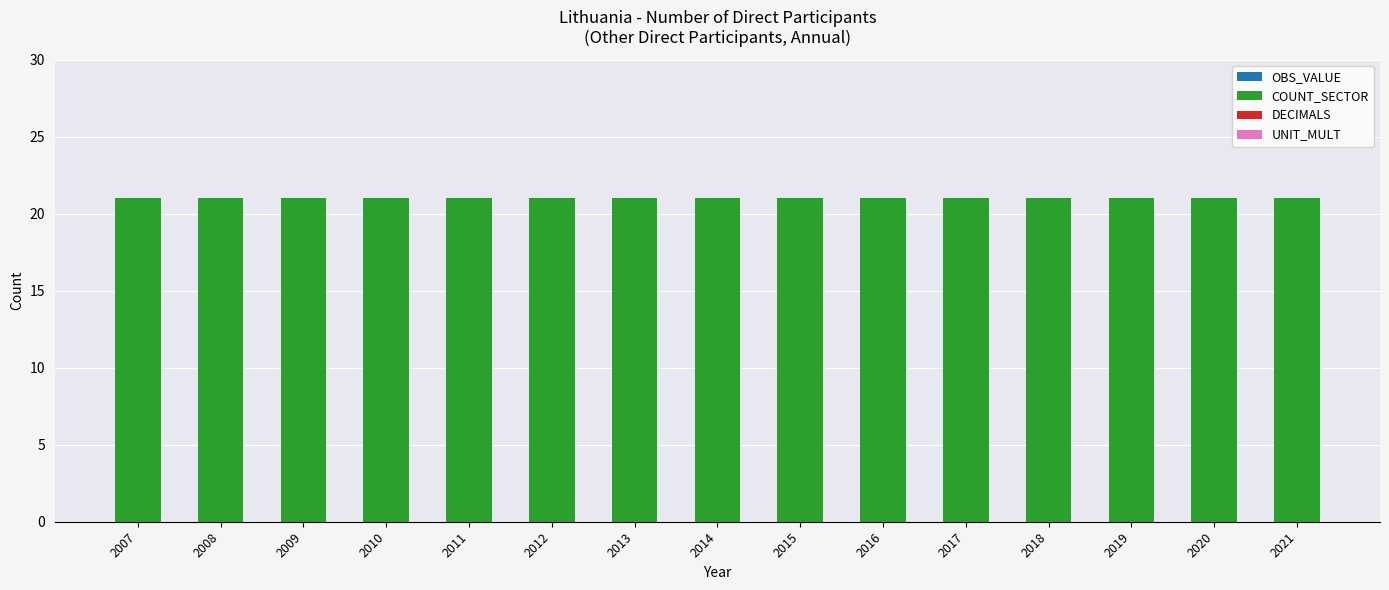

Reading right to left, transcribe all the data shown in this chart.

OBS_VALUE: 2021=0	2020=0	2019=0	2018=0	2017=0	2016=0	2015=0	2014=0	2013=0	2012=0	2011=0	2010=0	2009=0	2008=0	2007=0
COUNT_SECTOR: 2021=21	2020=21	2019=21	2018=21	2017=21	2016=21	2015=21	2014=21	2013=21	2012=21	2011=21	2010=21	2009=21	2008=21	2007=21
DECIMALS: 2021=0	2020=0	2019=0	2018=0	2017=0	2016=0	2015=0	2014=0	2013=0	2012=0	2011=0	2010=0	2009=0	2008=0	2007=0
UNIT_MULT: 2021=0	2020=0	2019=0	2018=0	2017=0	2016=0	2015=0	2014=0	2013=0	2012=0	2011=0	2010=0	2009=0	2008=0	2007=0